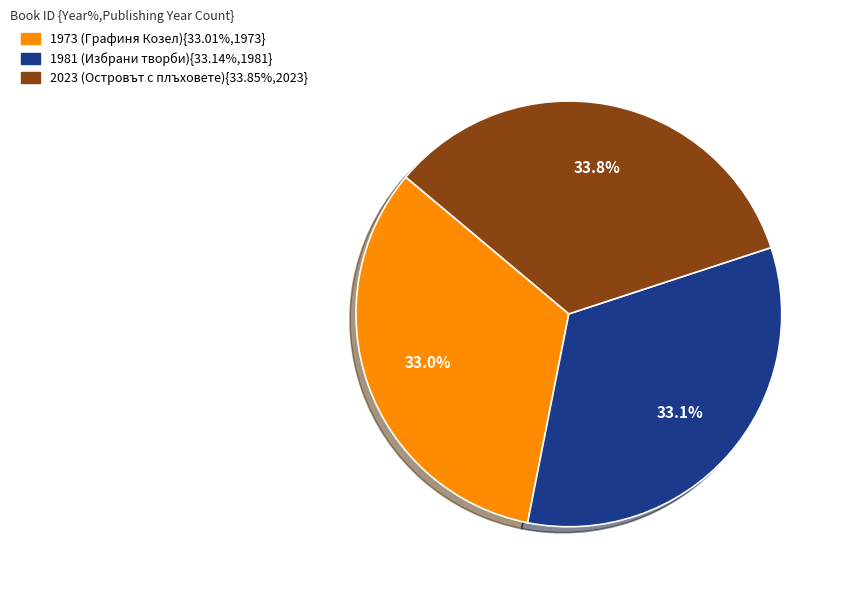

Does any single category account for the majority?

No